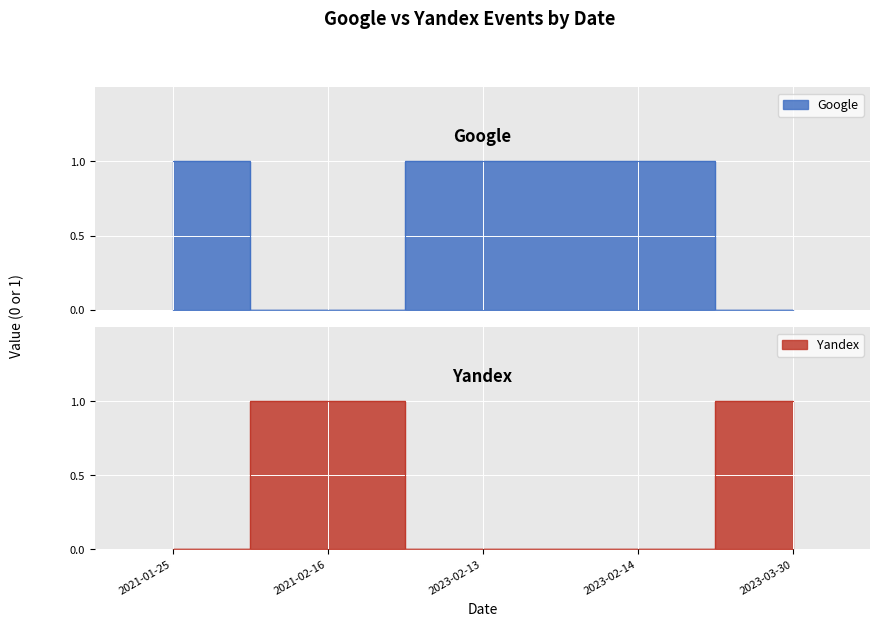

Which label corresponds to the smallest value in the chart?

2021-02-16